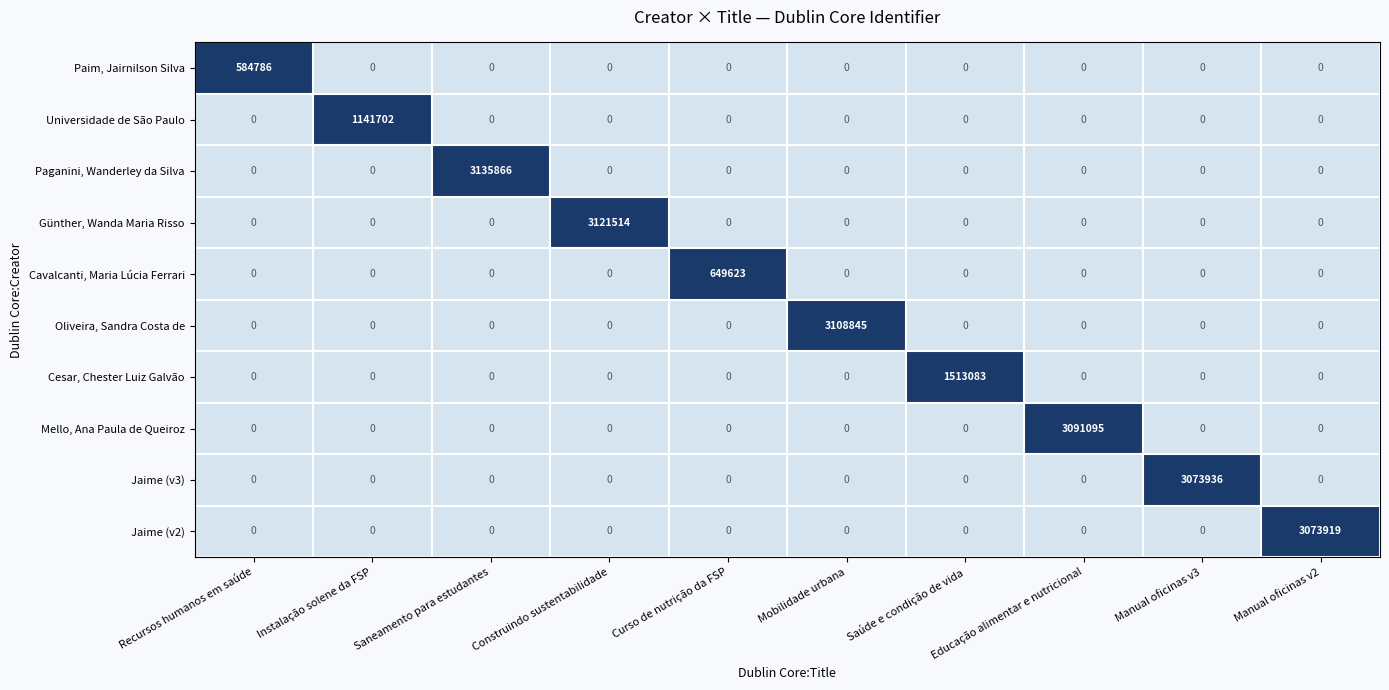

How many data points does each series have?

10